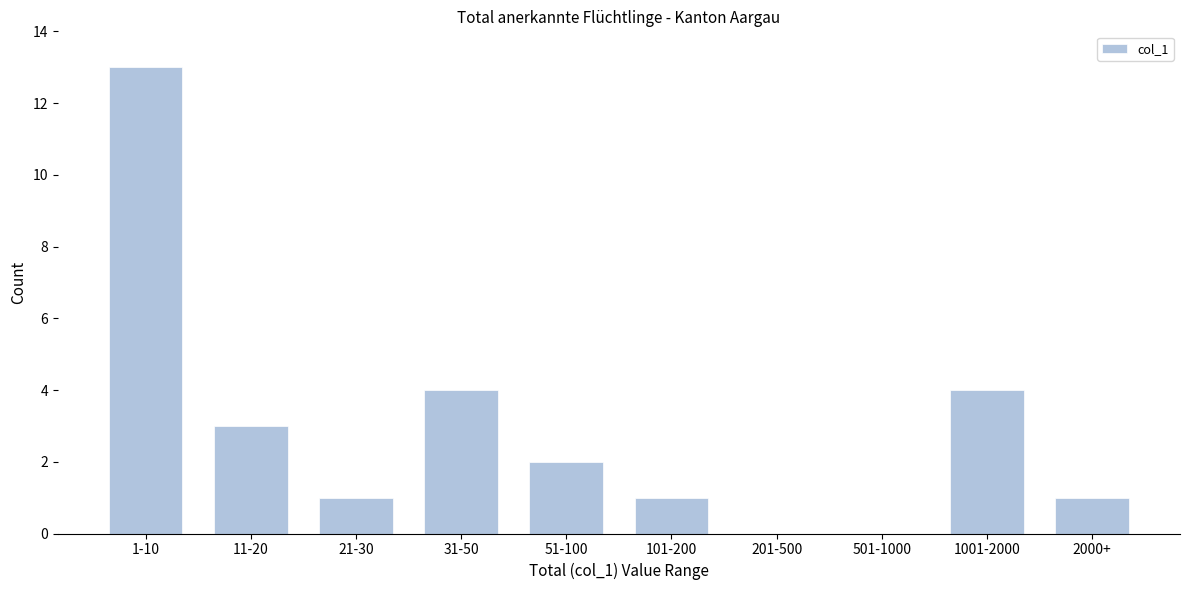

Reading left to right, transcribe all the data shown in this chart.

1-10=13	11-20=3	21-30=1	31-50=4	51-100=2	101-200=1	201-500=0	501-1000=0	1001-2000=4	2000+=1